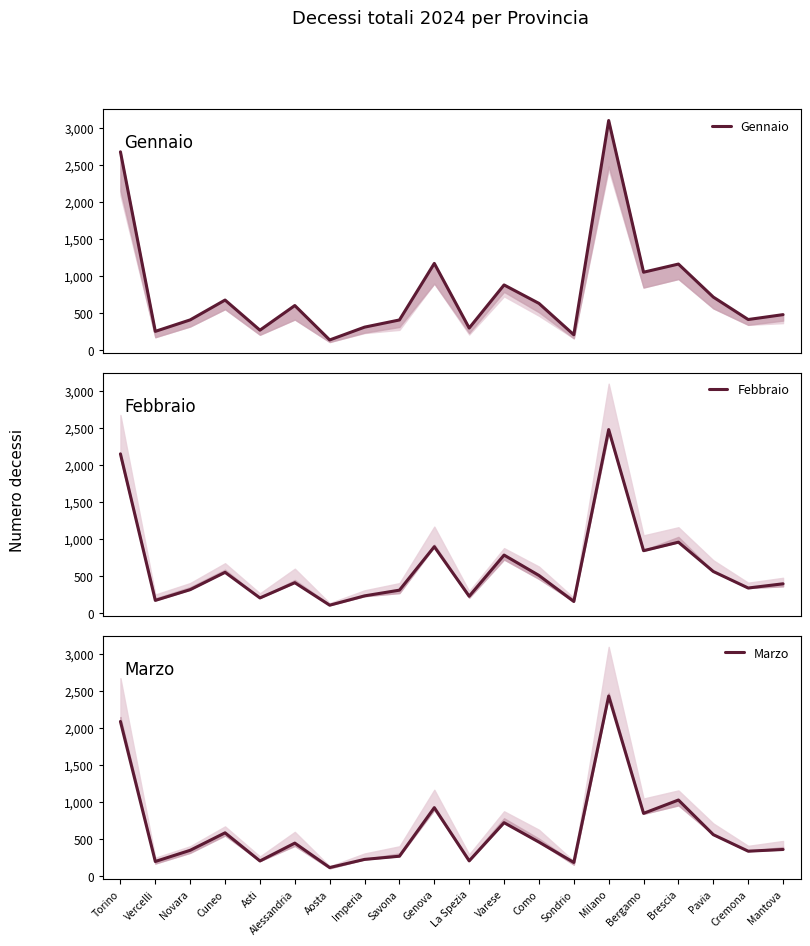

True or false: Febbraio and Gennaio cross at least once.

False